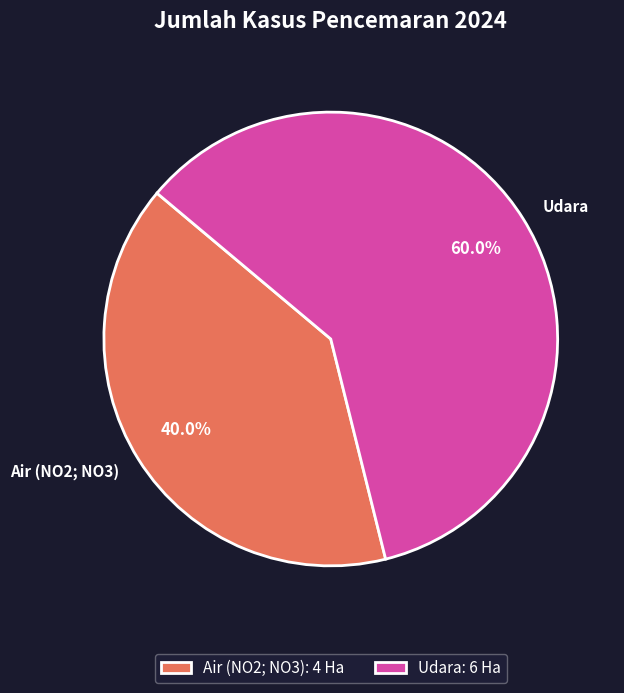

How many segments does this pie chart have?

2